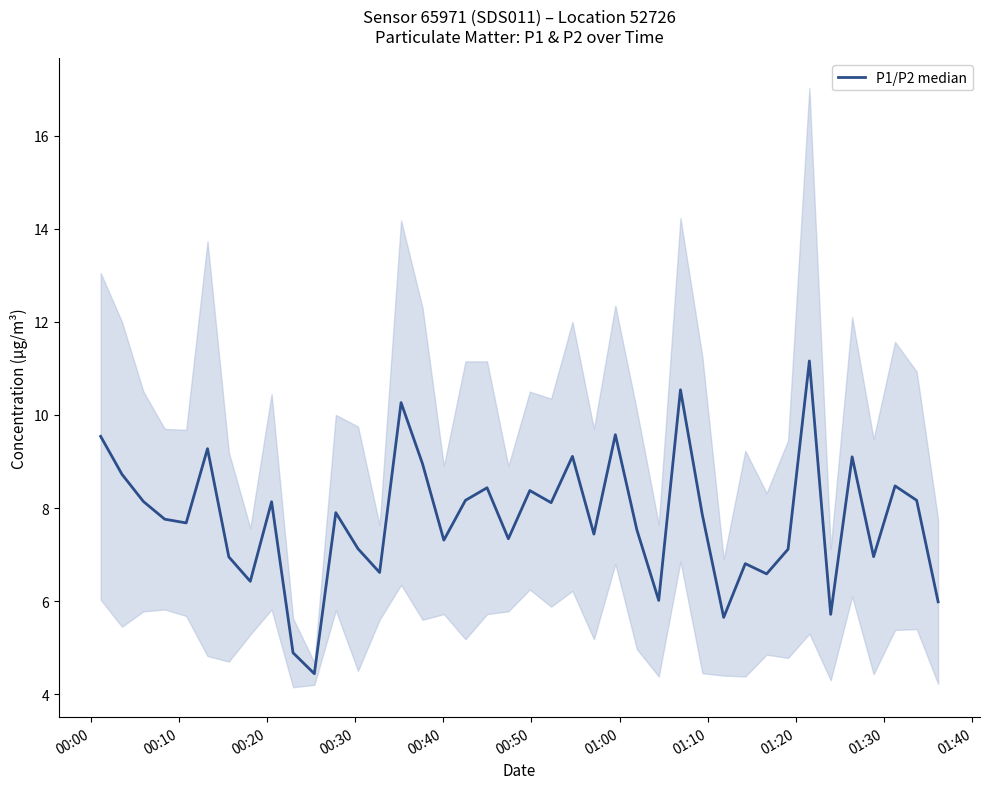

Reading left to right, what are all the values shown in this chart?

9.5	8.7	8.1	7.8	7.7	9.3	6.9	6.4	8.1	4.9	4.4	7.9	7.1	6.6	10.3	8.9	7.3	8.2	8.4	7.3	8.4	8.1	9.1	7.4	9.6	7.5	6.0	10.5	7.8	5.7	6.8	6.6	7.1	11.2	5.7	9.1	7.0	8.5	8.2	6.0